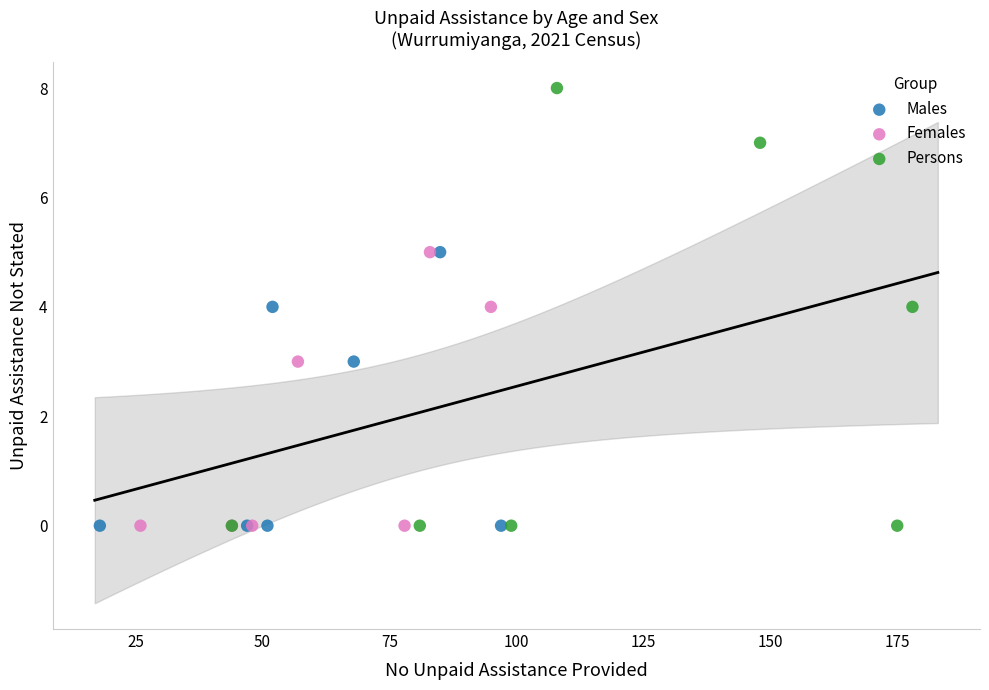

Which series has the widest spread of Y values?

Persons